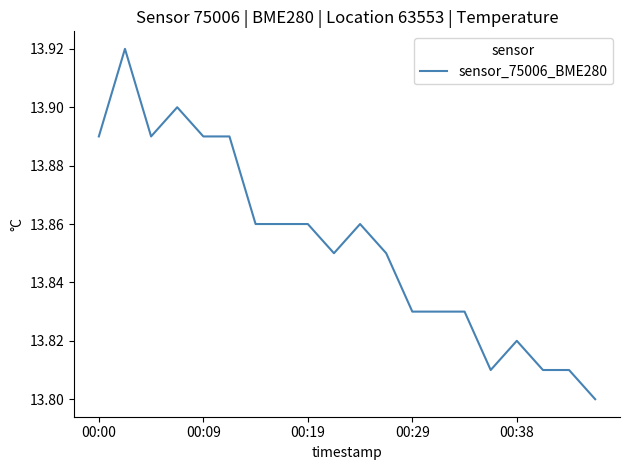

Is this an area chart (filled region under the line)?

No